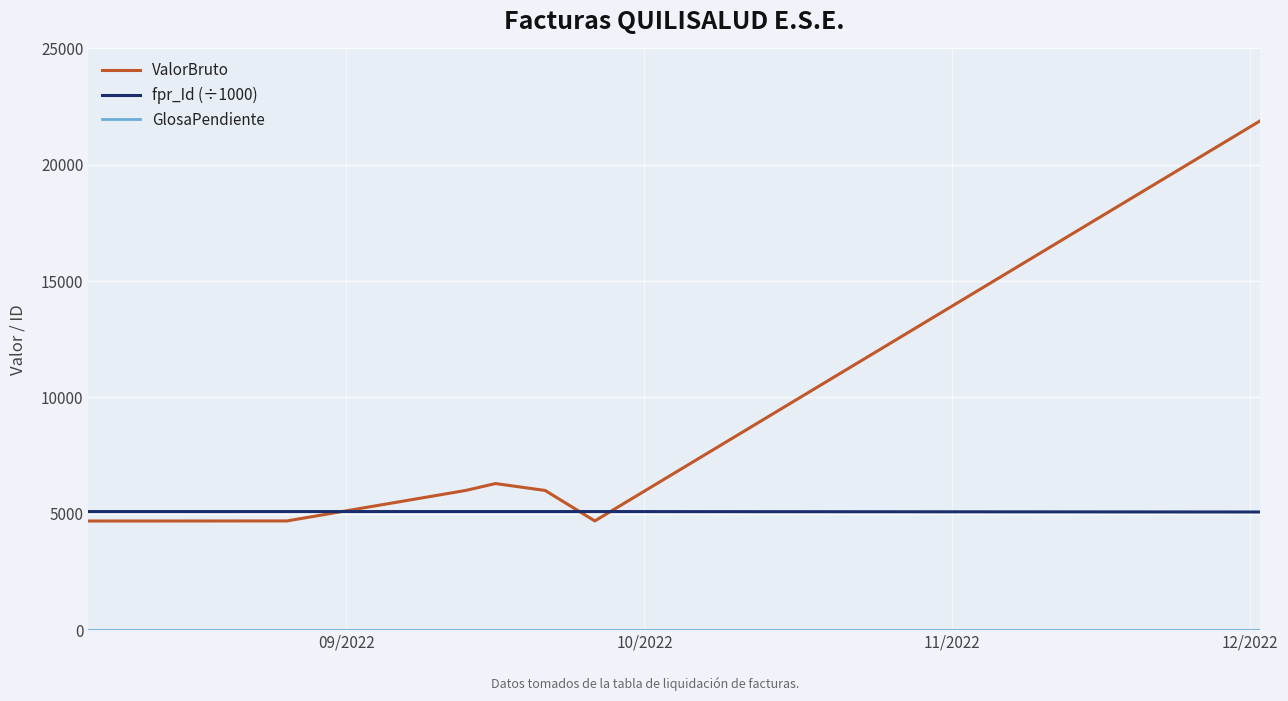

Which series has the widest spread of values?

ValorBruto